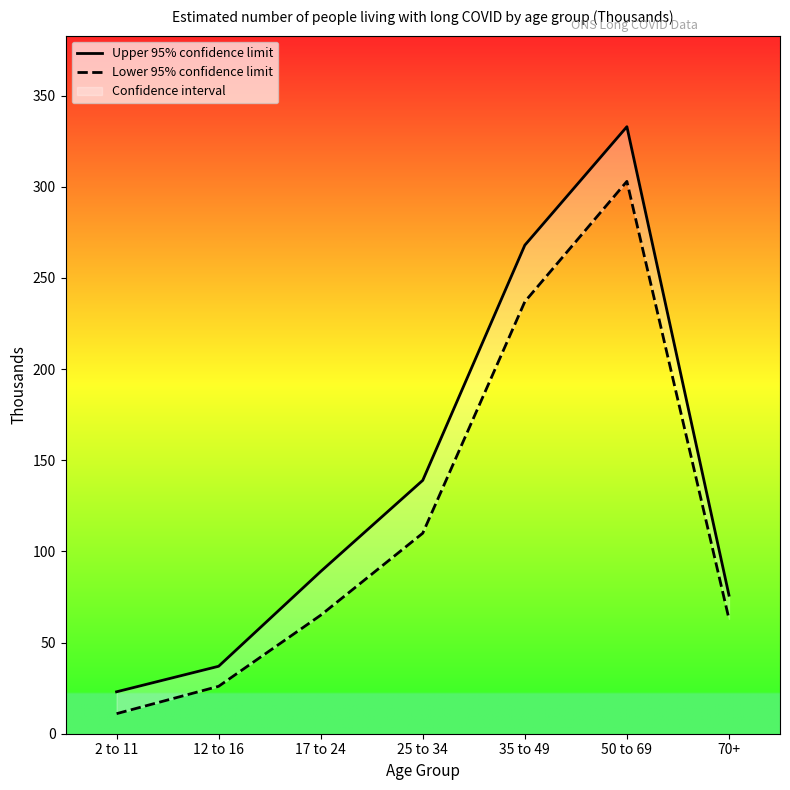

What is the total value across all series at 25 to 34?

249